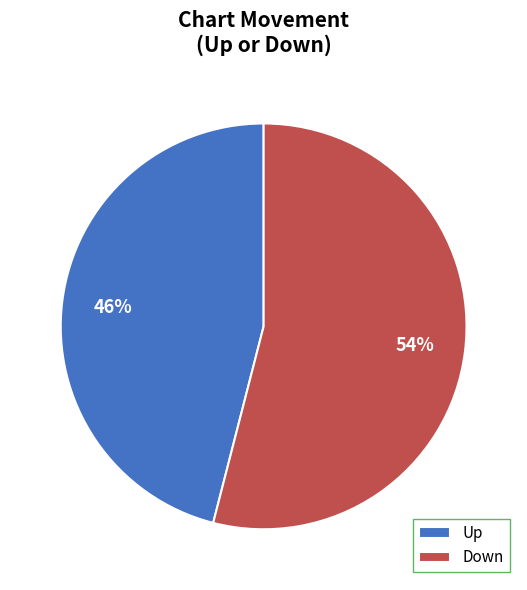

How many segments does this pie chart have?

2